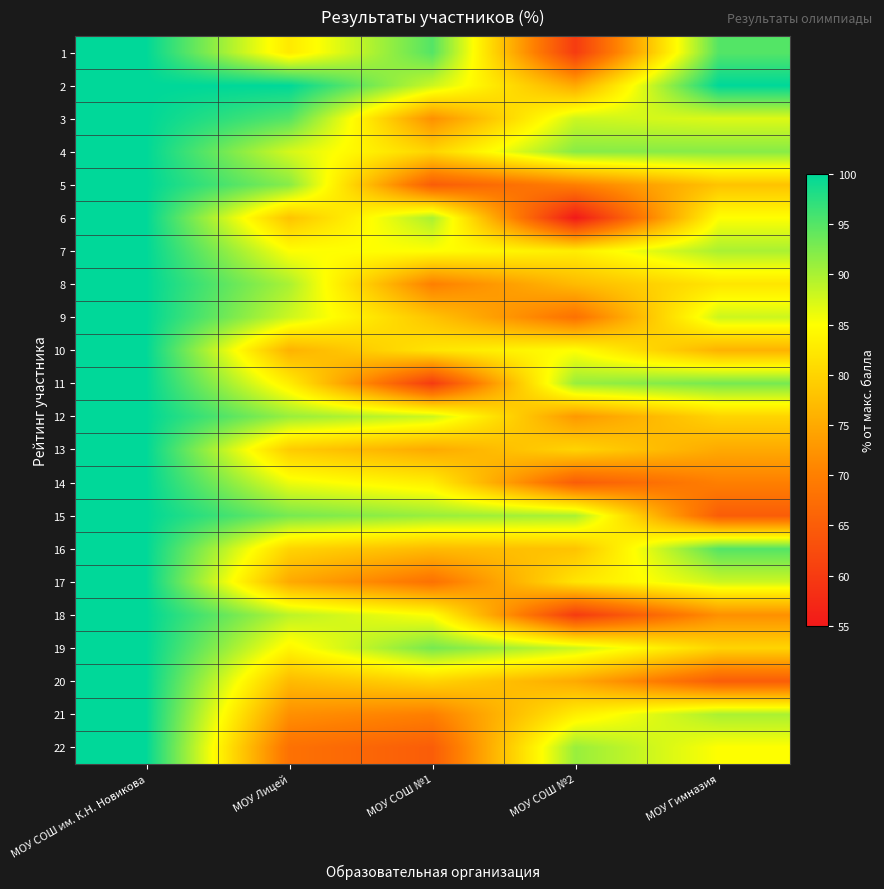

Reading left to right, transcribe all the data shown in this chart.

1: МОУ СОШ им. К.Н. Новикова=100.0	МОУ Лицей=82.5	МОУ СОШ №1=95.0	МОУ СОШ №2=60.0	МОУ Гимназия=95.0
2: МОУ СОШ им. К.Н. Новикова=100.0	МОУ Лицей=100.0	МОУ СОШ №1=88.0	МОУ СОШ №2=75.0	МОУ Гимназия=100.0
3: МОУ СОШ им. К.Н. Новикова=100.0	МОУ Лицей=95.0	МОУ СОШ №1=72.0	МОУ СОШ №2=88.0	МОУ Гимназия=87.0
4: МОУ СОШ им. К.Н. Новикова=100.0	МОУ Лицей=87.5	МОУ СОШ №1=80.0	МОУ СОШ №2=92.0	МОУ Гимназия=92.0
5: МОУ СОШ им. К.Н. Новикова=100.0	МОУ Лицей=92.0	МОУ СОШ №1=65.0	МОУ СОШ №2=70.0	МОУ Гимназия=78.0
6: МОУ СОШ им. К.Н. Новикова=100.0	МОУ Лицей=78.0	МОУ СОШ №1=90.0	МОУ СОШ №2=55.0	МОУ Гимназия=85.0
7: МОУ СОШ им. К.Н. Новикова=100.0	МОУ Лицей=85.0	МОУ СОШ №1=85.0	МОУ СОШ №2=83.0	МОУ Гимназия=90.0
8: МОУ СОШ им. К.Н. Новикова=100.0	МОУ Лицей=90.0	МОУ СОШ №1=70.0	МОУ СОШ №2=77.0	МОУ Гимназия=82.0
9: МОУ СОШ им. К.Н. Новикова=100.0	МОУ Лицей=88.0	МОУ СОШ №1=78.0	МОУ СОШ №2=68.0	МОУ Гимназия=88.0
10: МОУ СОШ им. К.Н. Новикова=100.0	МОУ Лицей=76.0	МОУ СОШ №1=82.0	МОУ СОШ №2=85.0	МОУ Гимназия=76.0
11: МОУ СОШ им. К.Н. Новикова=100.0	МОУ Лицей=83.0	МОУ СОШ №1=60.0	МОУ СОШ №2=91.0	МОУ Гимназия=93.0
12: МОУ СОШ им. К.Н. Новикова=100.0	МОУ Лицей=91.0	МОУ СОШ №1=88.0	МОУ СОШ №2=73.0	МОУ Гимназия=80.0
13: МОУ СОШ им. К.Н. Новикова=100.0	МОУ Лицей=79.0	МОУ СОШ №1=75.0	МОУ СОШ №2=80.0	МОУ Гимназия=75.0
14: МОУ СОШ им. К.Н. Новикова=100.0	МОУ Лицей=86.0	МОУ СОШ №1=83.0	МОУ СОШ №2=65.0	МОУ Гимназия=70.0
15: МОУ СОШ им. К.Н. Новикова=100.0	МОУ Лицей=93.0	МОУ СОШ №1=91.0	МОУ СОШ №2=90.0	МОУ Гимназия=65.0
16: МОУ СОШ им. К.Н. Новикова=100.0	МОУ Лицей=80.0	МОУ СОШ №1=77.0	МОУ СОШ №2=78.0	МОУ Гимназия=95.0
17: МОУ СОШ им. К.Н. Новикова=100.0	МОУ Лицей=75.0	МОУ СОШ №1=68.0	МОУ СОШ №2=82.0	МОУ Гимназия=88.0
18: МОУ СОШ им. К.Н. Новикова=100.0	МОУ Лицей=89.0	МОУ СОШ №1=85.0	МОУ СОШ №2=60.0	МОУ Гимназия=72.0
19: МОУ СОШ им. К.Н. Новикова=100.0	МОУ Лицей=84.0	МОУ СОШ №1=93.0	МОУ СОШ №2=88.0	МОУ Гимназия=80.0
20: МОУ СОШ им. К.Н. Новикова=100.0	МОУ Лицей=77.0	МОУ СОШ №1=80.0	МОУ СОШ №2=75.0	МОУ Гимназия=65.0
21: МОУ СОШ им. К.Н. Новикова=100.0	МОУ Лицей=72.0	МОУ СОШ №1=70.0	МОУ СОШ №2=83.0	МОУ Гимназия=90.0
22: МОУ СОШ им. К.Н. Новикова=100.0	МОУ Лицей=68.0	МОУ СОШ №1=65.0	МОУ СОШ №2=91.0	МОУ Гимназия=85.0